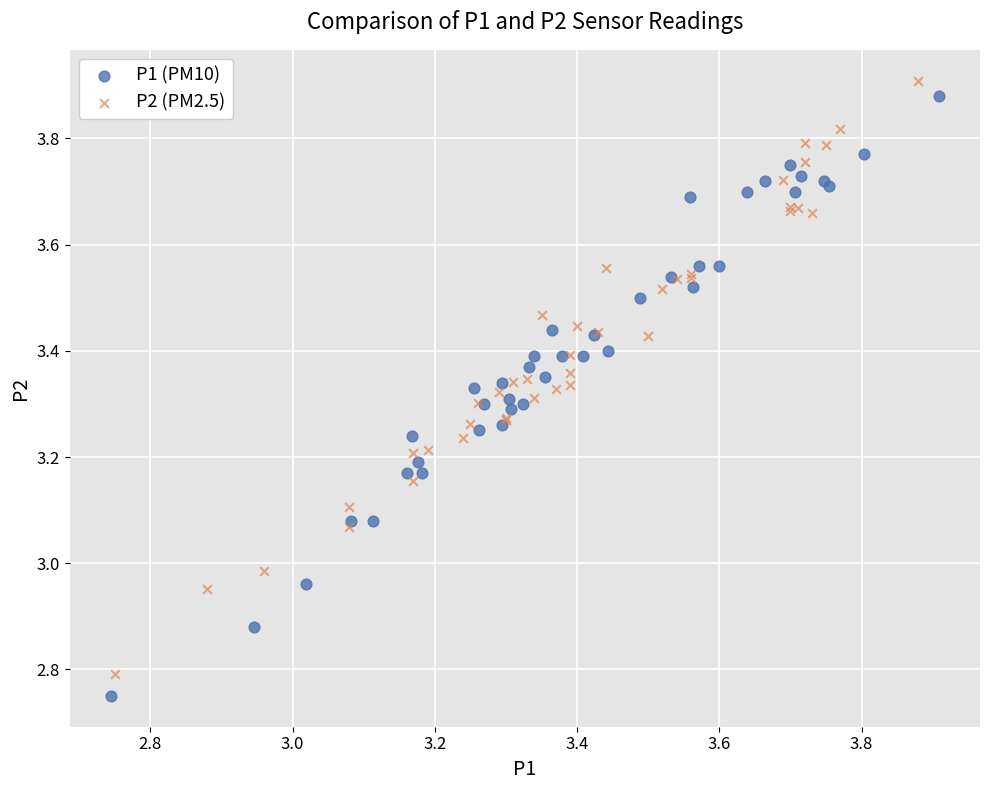

Which series has the widest spread of Y values?

P1 (PM10)